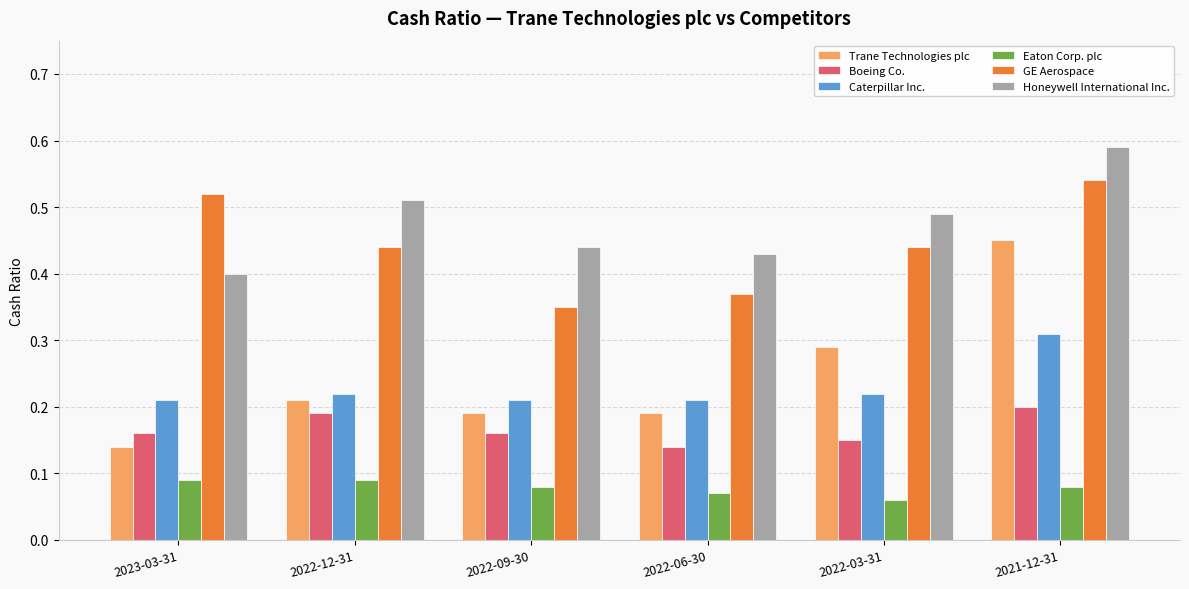

Is it true that Honeywell International Inc. equals 0.4 at 2022-09-30?

True